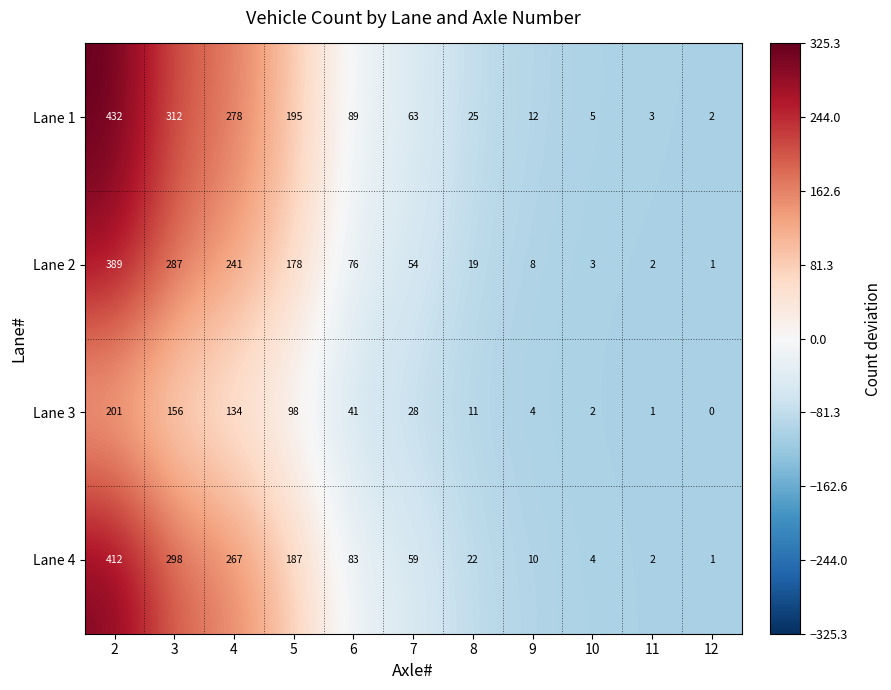

Where is Lane 1 nearest to the value 217?

5